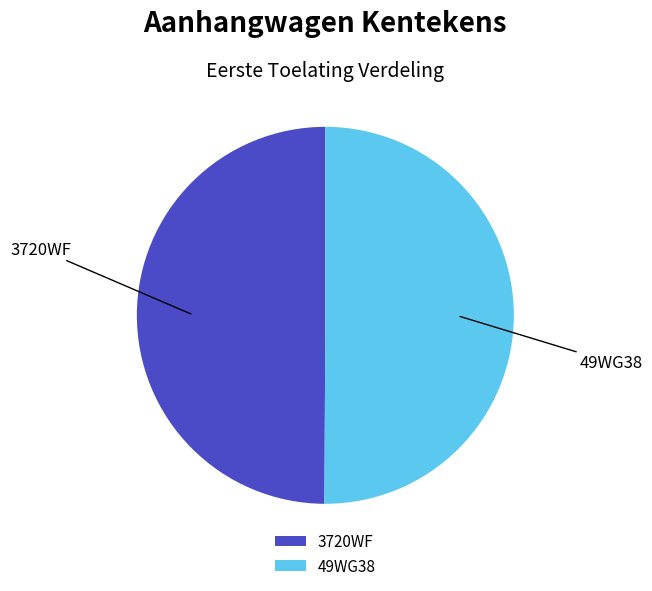

How many segments does this pie chart have?

2